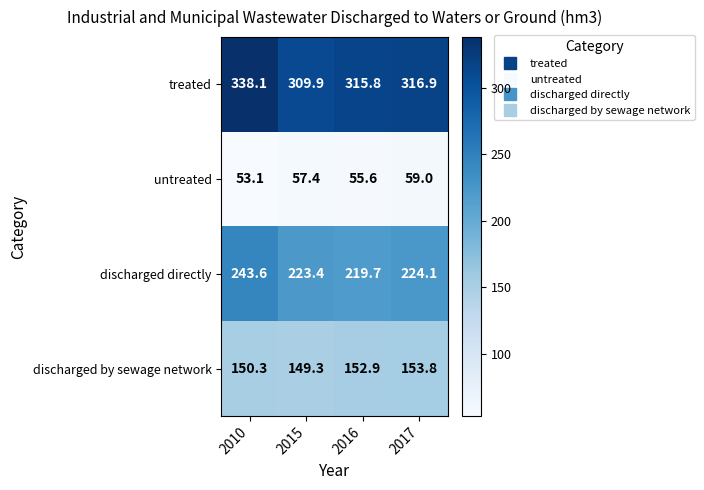

The discharged by sewage network series shows 261.2 at 2015. True or false?

False